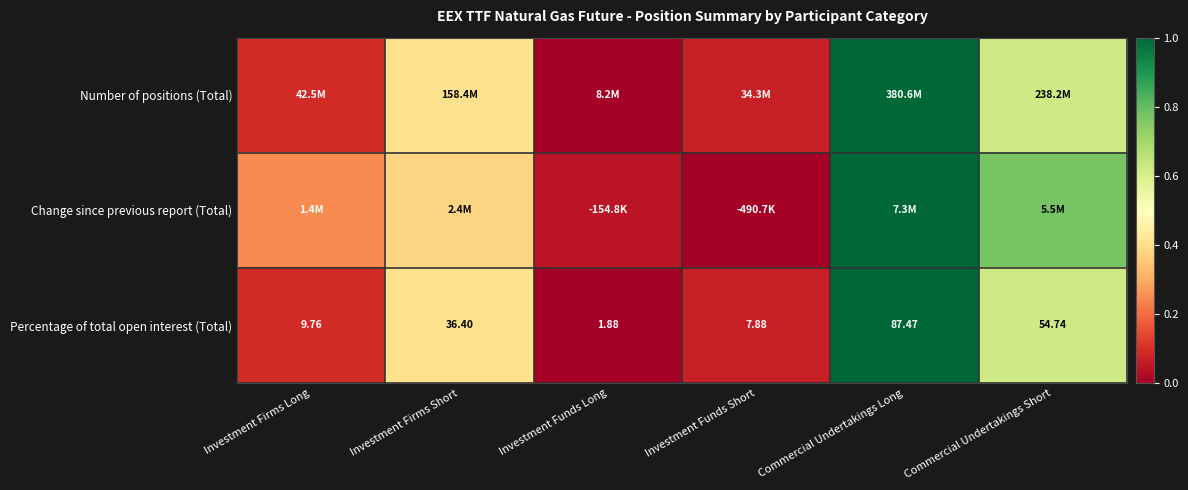

At which label does Percentage of total open interest (Total) reach its peak?

Commercial Undertakings Long